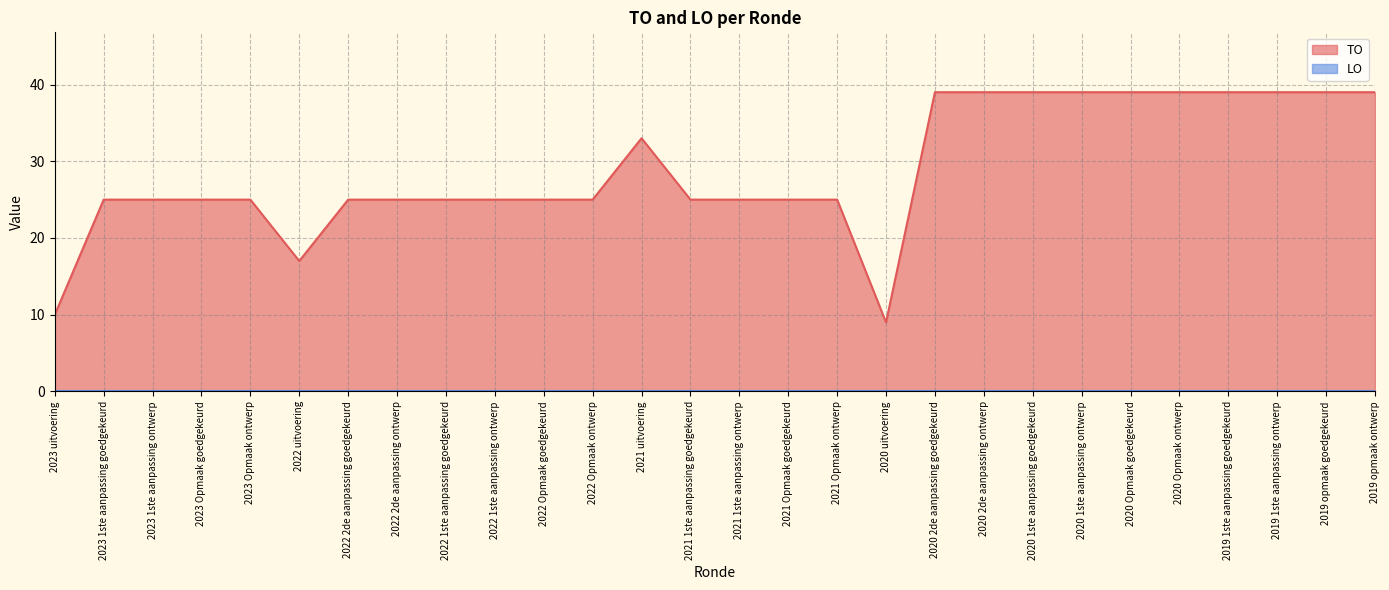

What is the sum of all values?

809